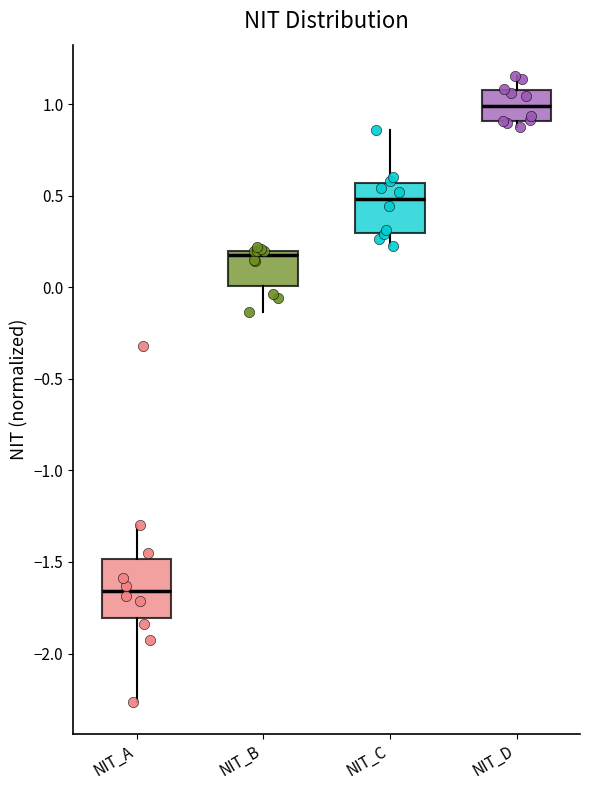

Which box has the lowest median line?

NIT_A